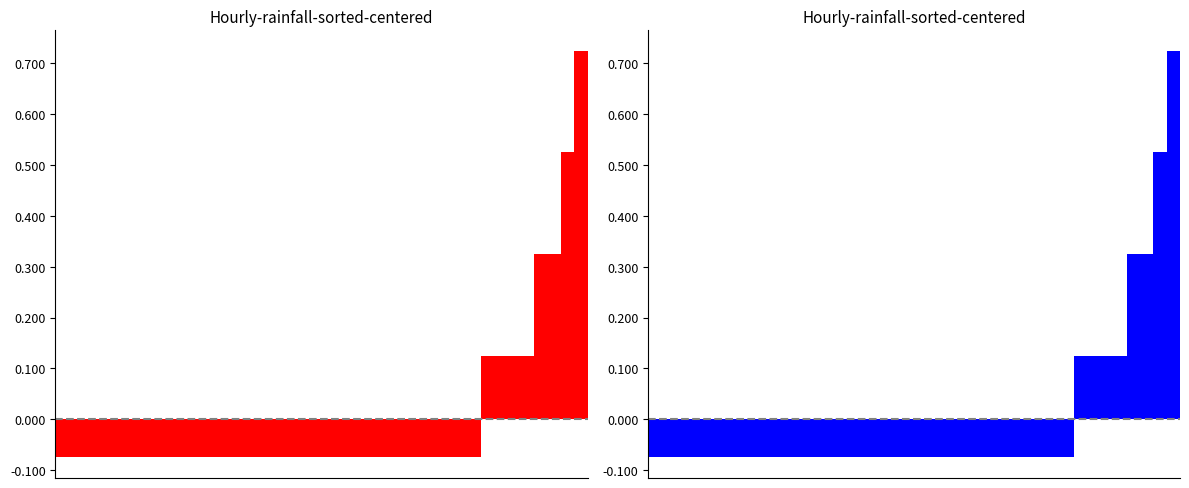

Is it true that the value at 29 is -0.1?

False